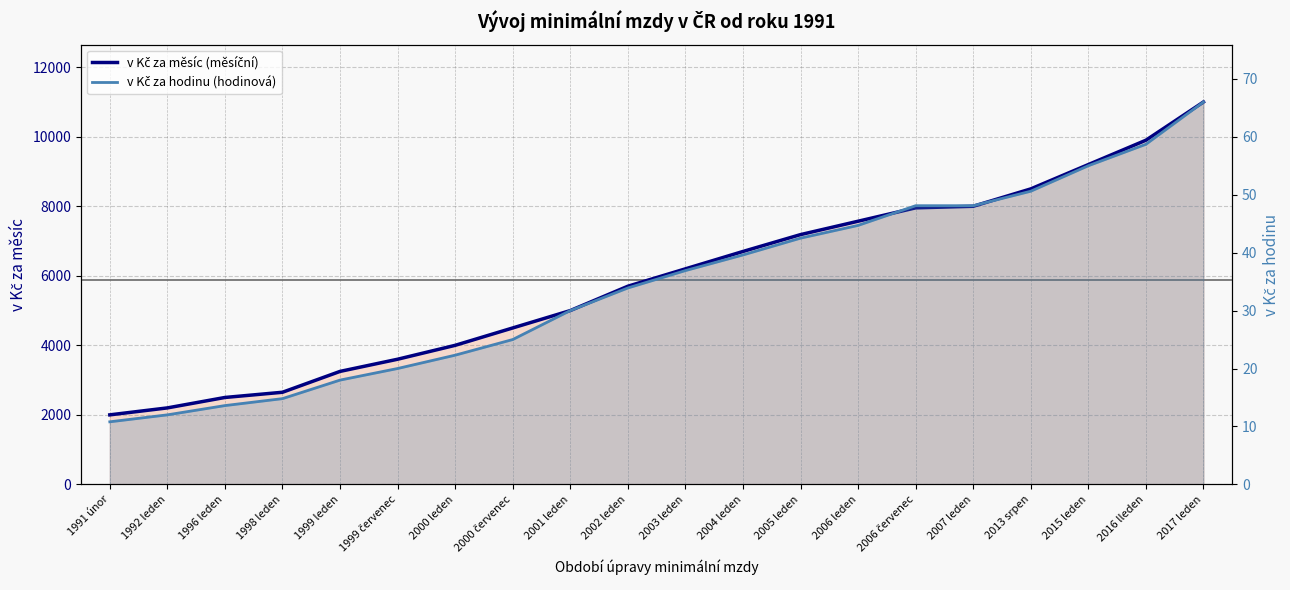

The v Kč za hodinu (hodinová) series shows 10.8 at 1991 únor. True or false?

True